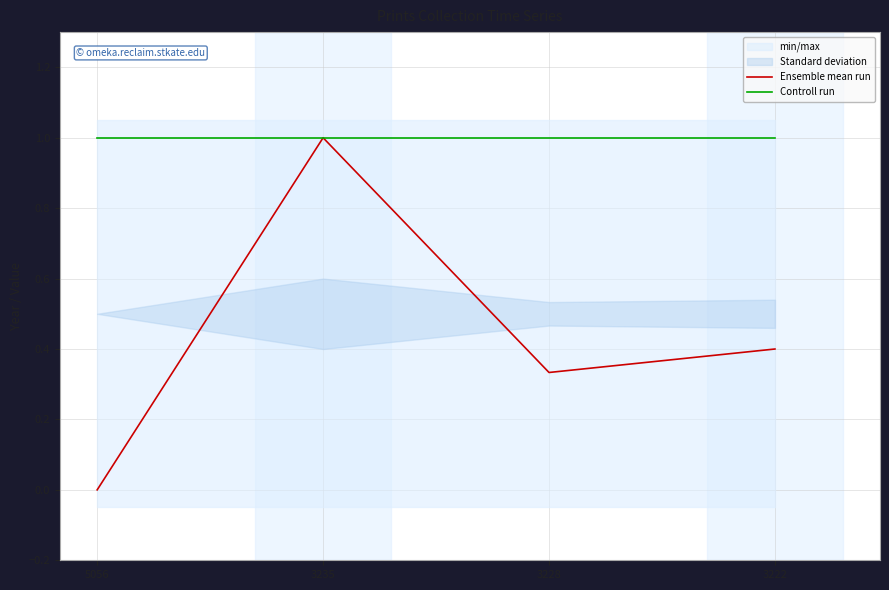

List the labels in order of Controll run value, smallest first.

5056, 3235, 3228, 3222